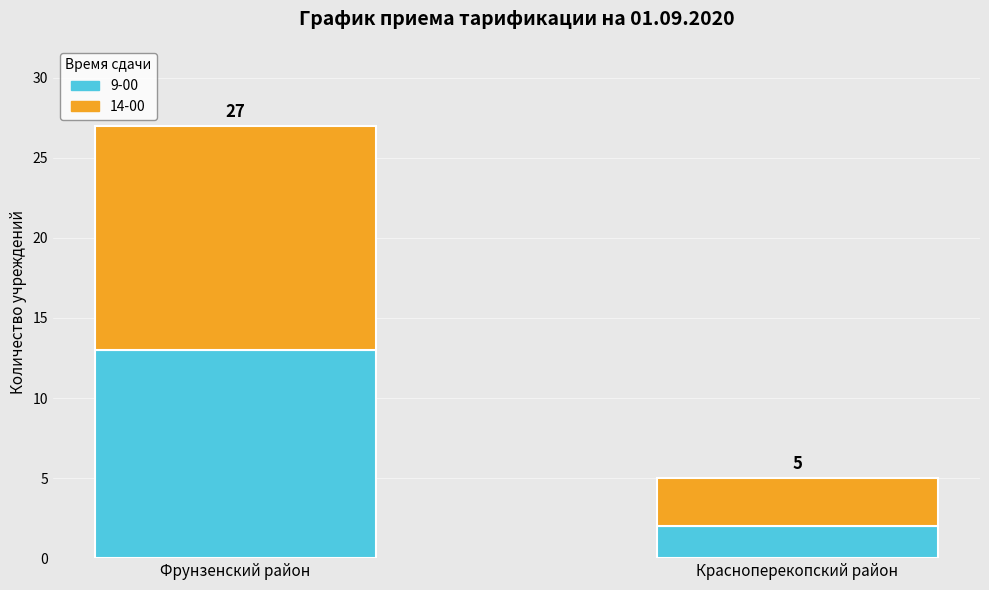

What are all the series names shown in the legend?

9-00, 14-00